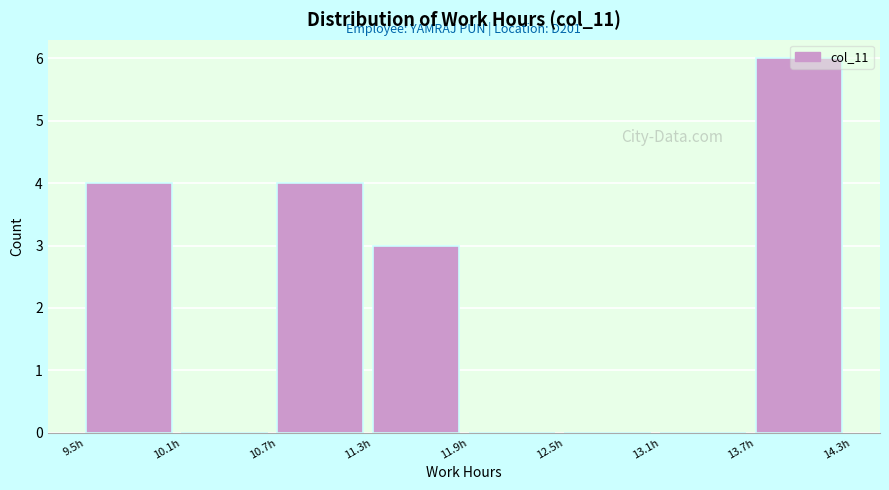

Which range on the x-axis has the tallest bar?

13.7 to 14.3